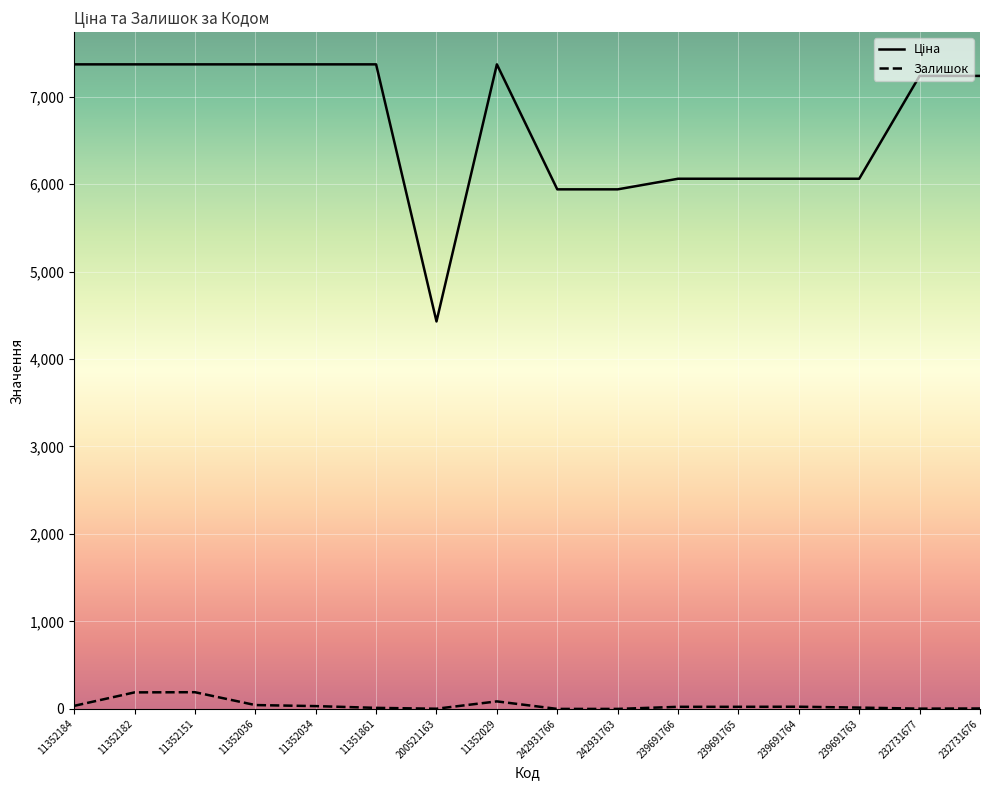

At how many categories does at least one series exceed 3209?

16